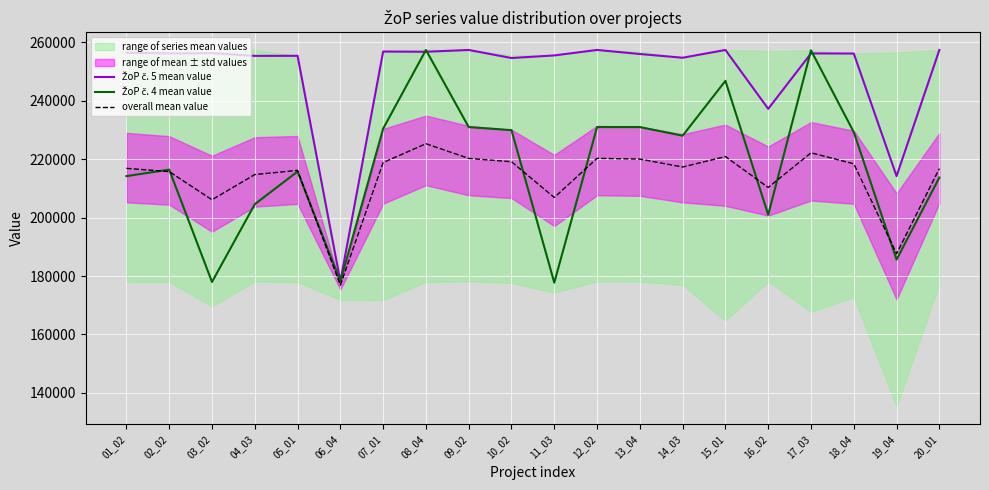

What is the total value across all series at 18_04?

703879.8